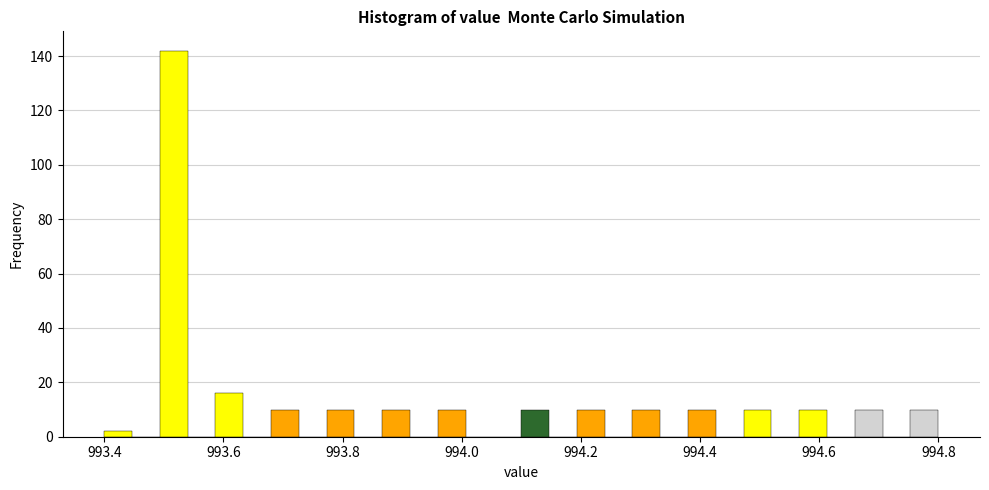

Read against the x-axis, roughly where is the centre of the tallest bar?

993.52